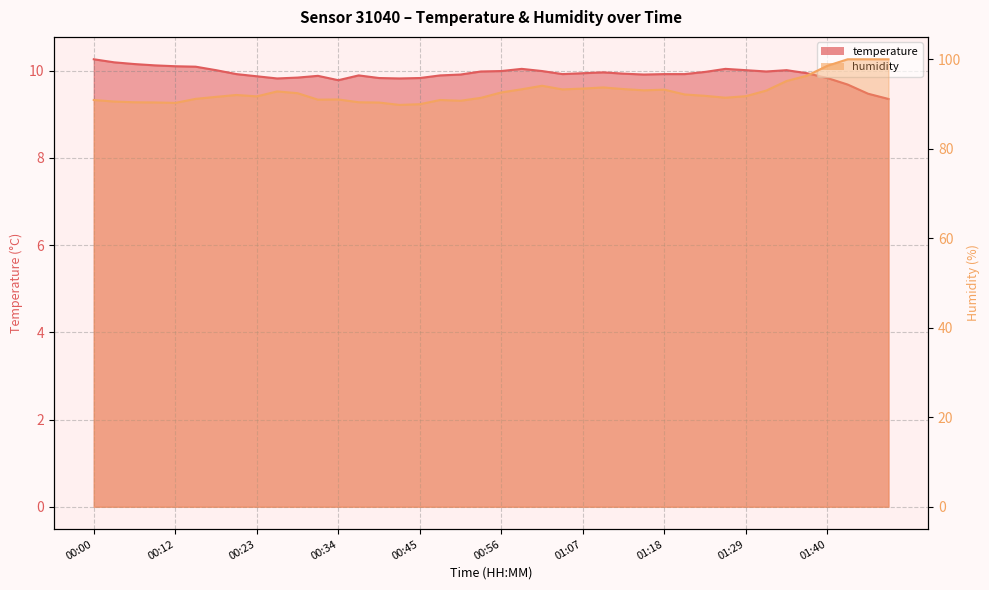

Where is temperature nearest to the value 9?

01:48